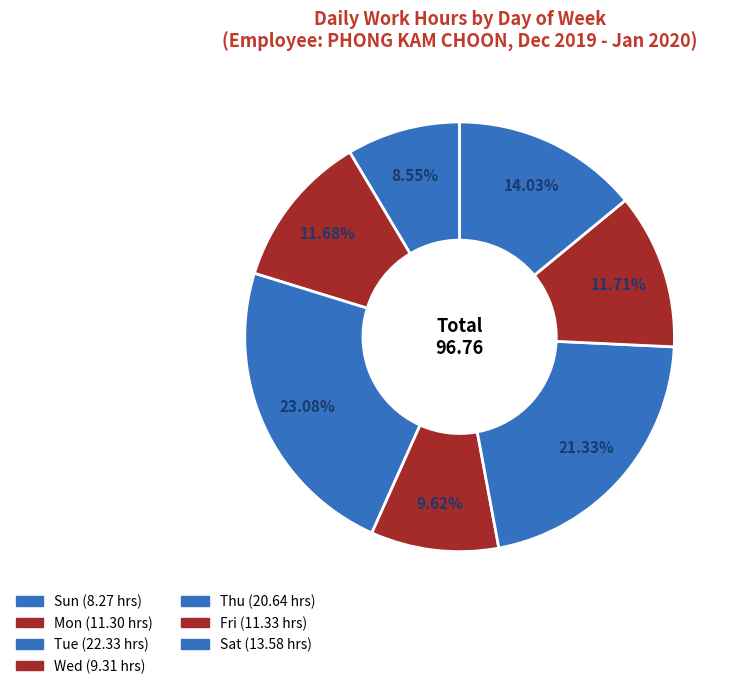

To the nearest percent, what is the average slice percentage?

14%